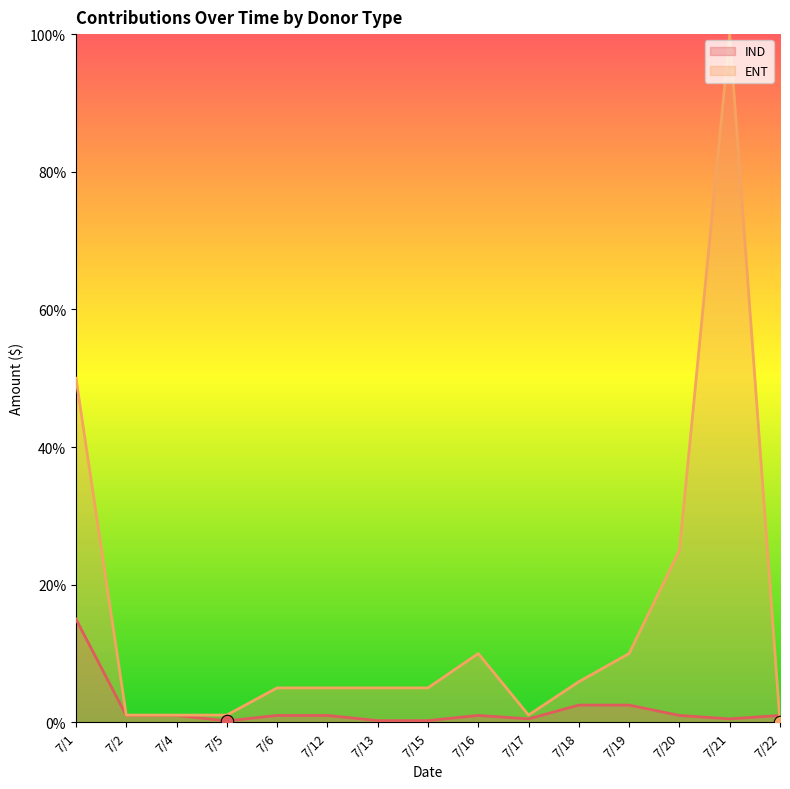

Is the value of IND at 7/5 greater than the value of ENT at 7/12?

No